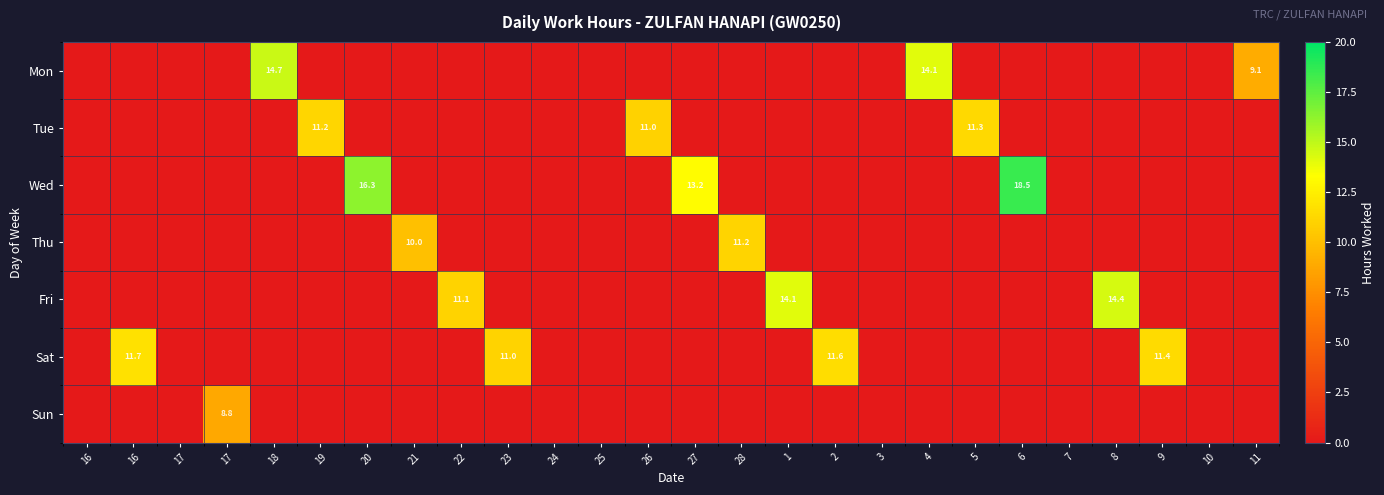

How many values in the row_1 series exceed 0?

3